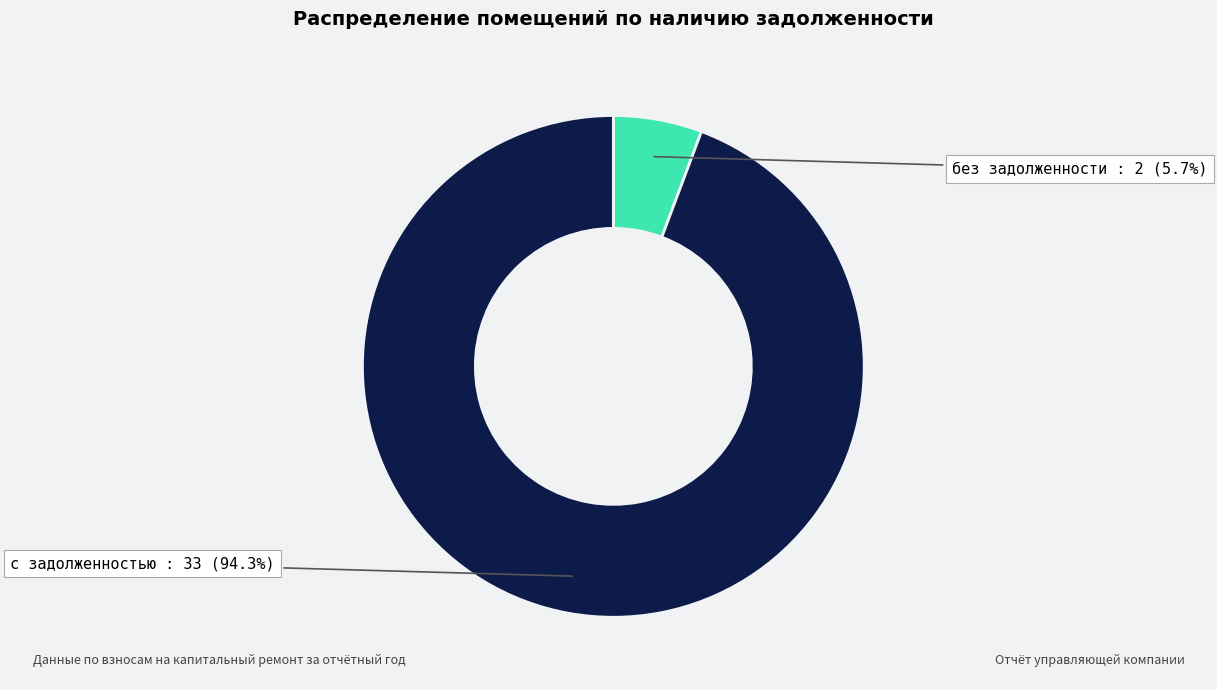

Is there a majority slice in this chart?

Yes